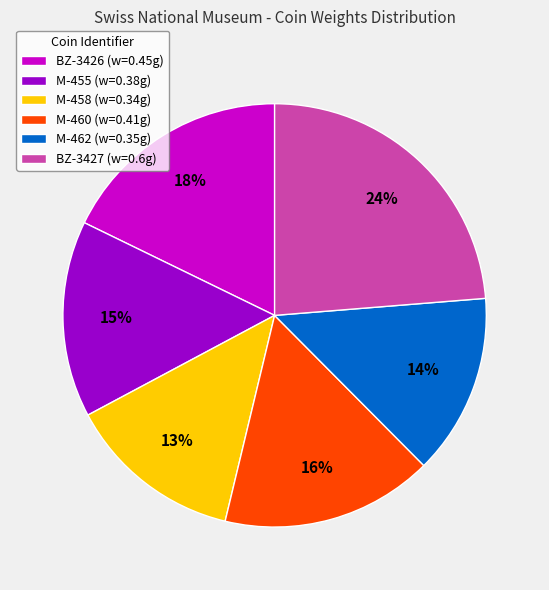

To the nearest percent, what portion does M-460 represent?

16%